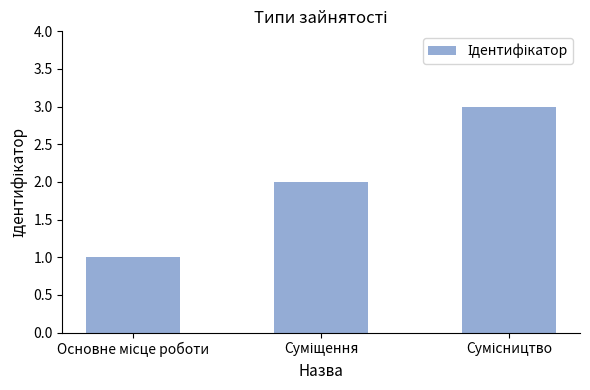

What is the sum of all values?

6